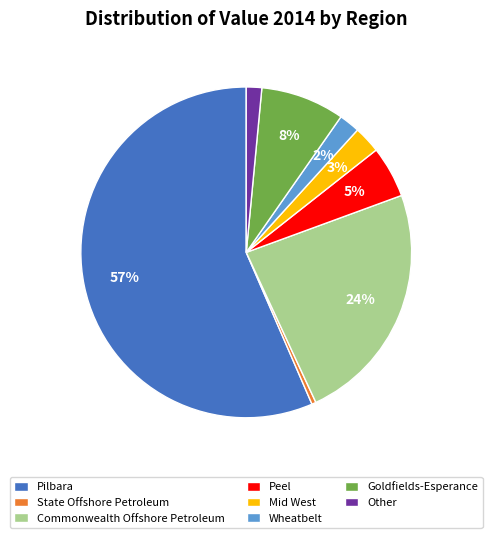

Which slice represents more than half of the pie?

Pilbara